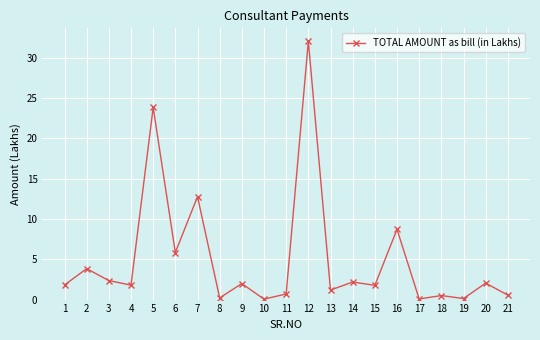

Approximately how many times larger is the value at 7 compared to 16?

1.5